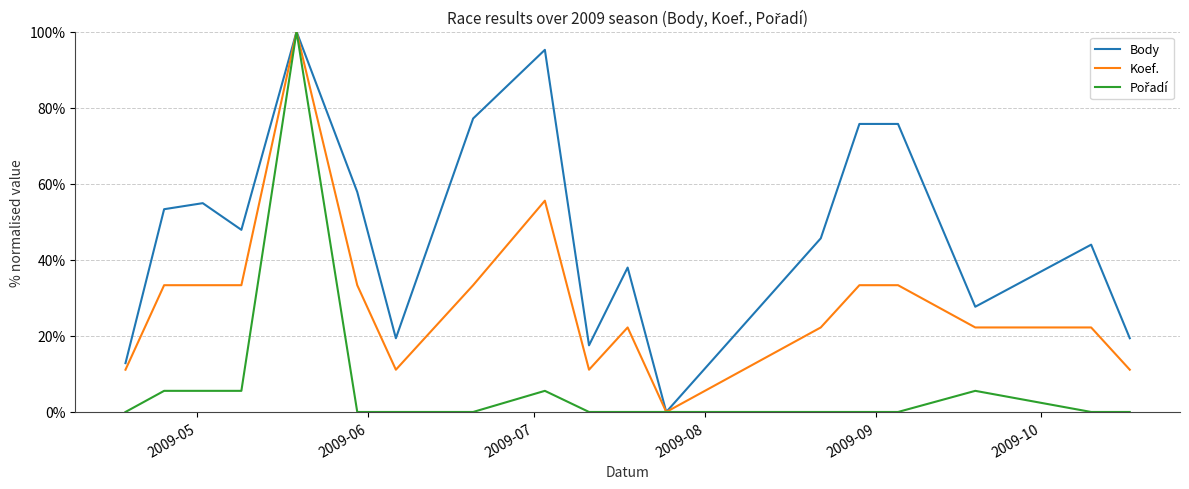

What is the greatest value displayed?

100.0